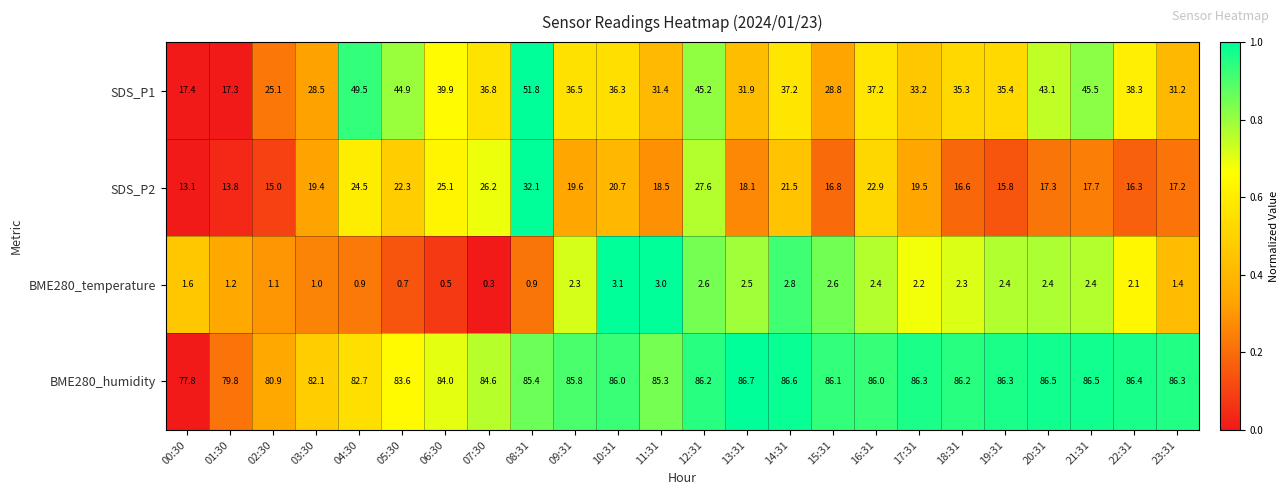

What is the difference between the second highest and minimum values in the BME280_temperature series?

2.7